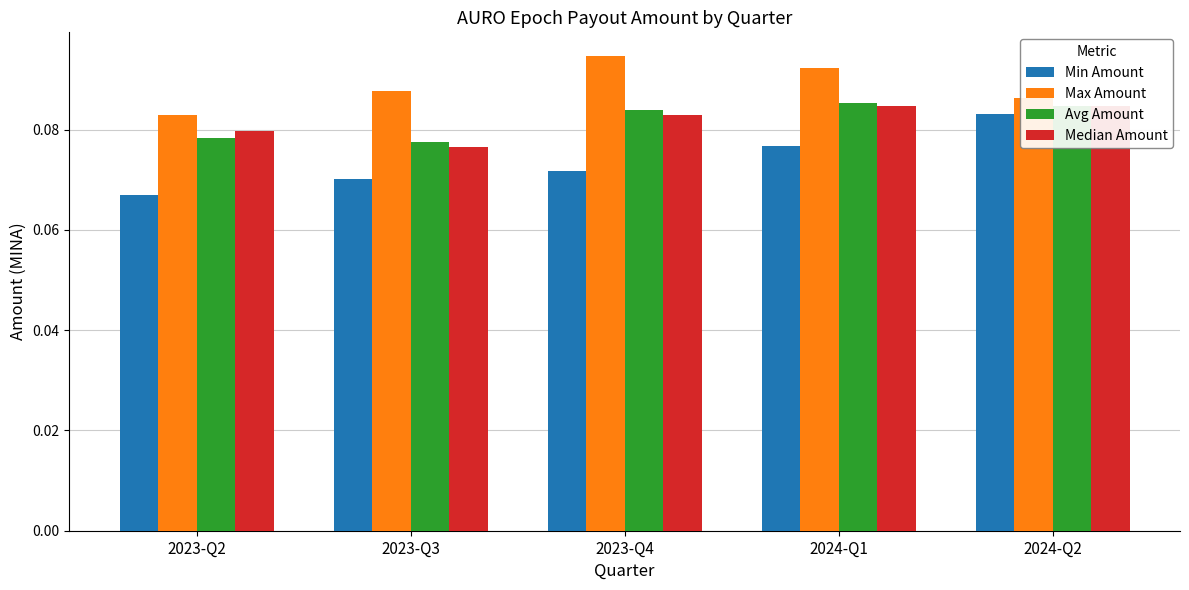

How many bars are there in total?

20